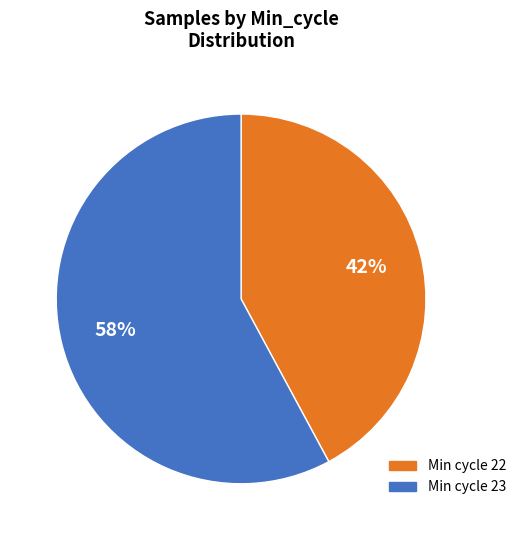

To the nearest percent, what percentage of the pie is Min cycle 22?

42%